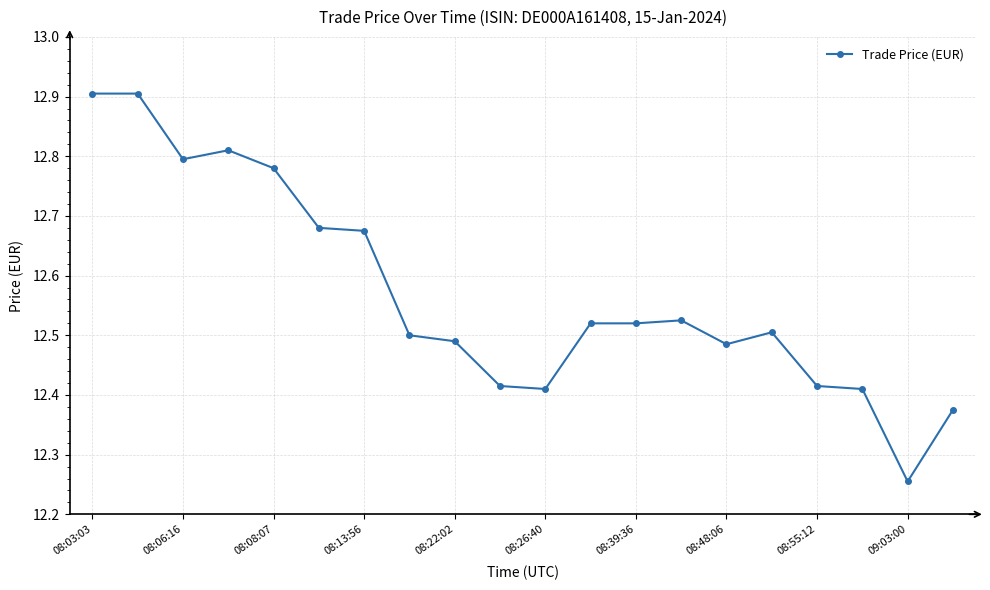

What is the difference between the second highest and second lowest values?

0.5